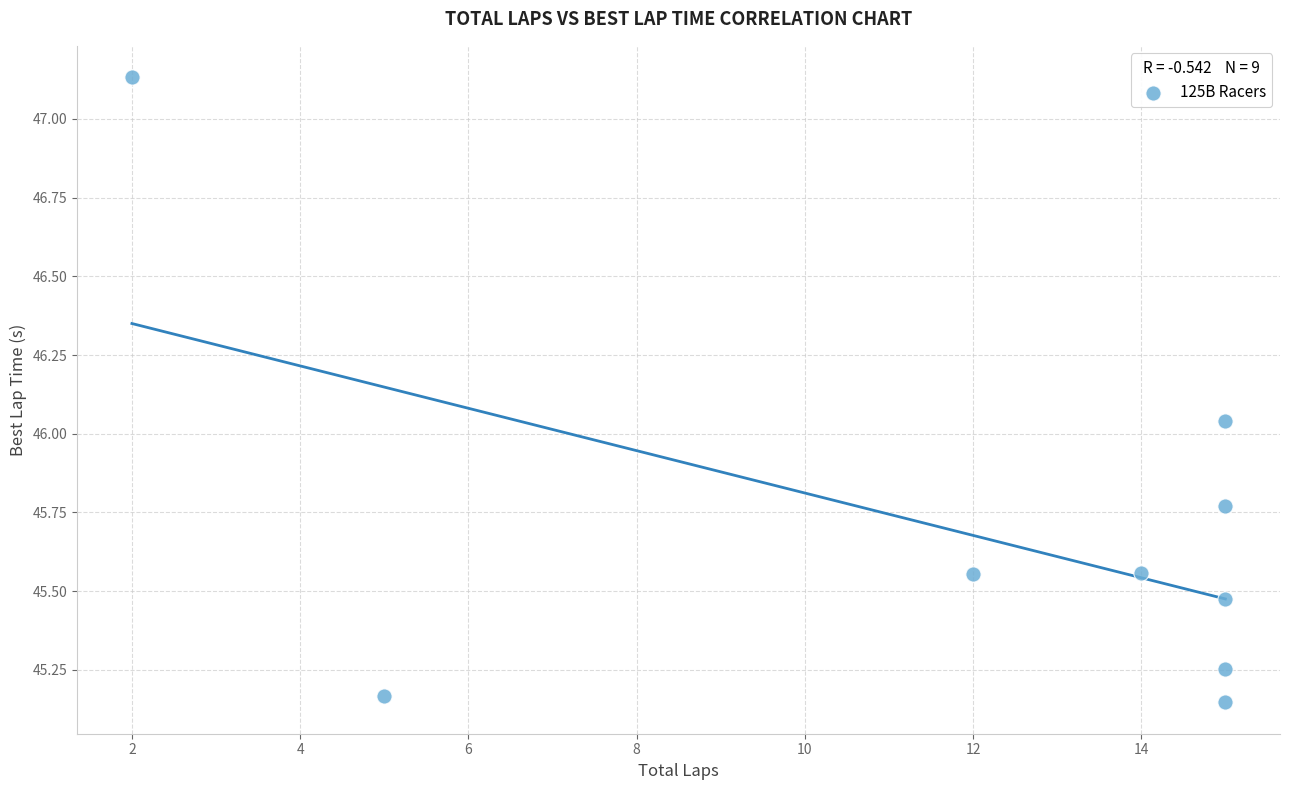

What is the range of Y values (max minus min)?

2.0